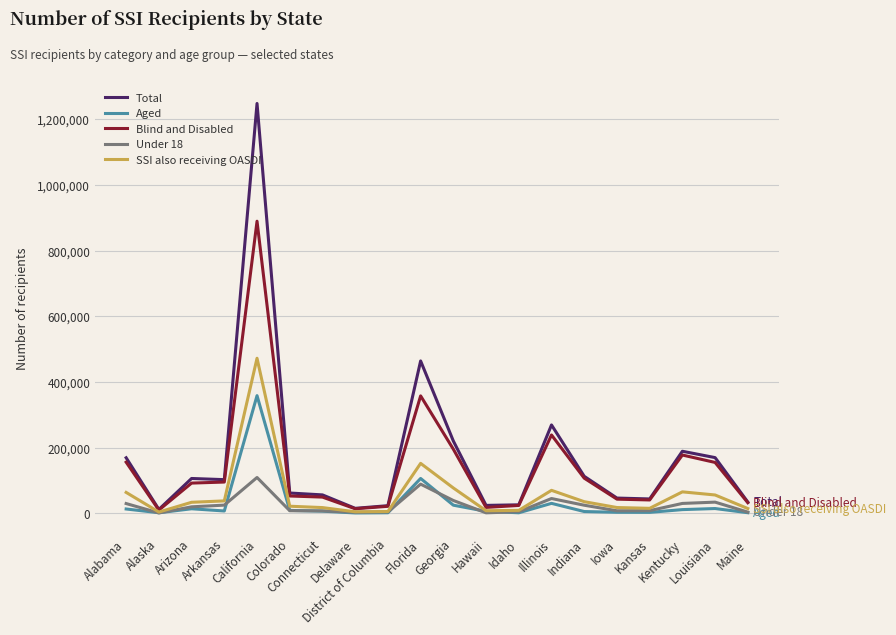

Does the chart have visible grid lines?

Yes